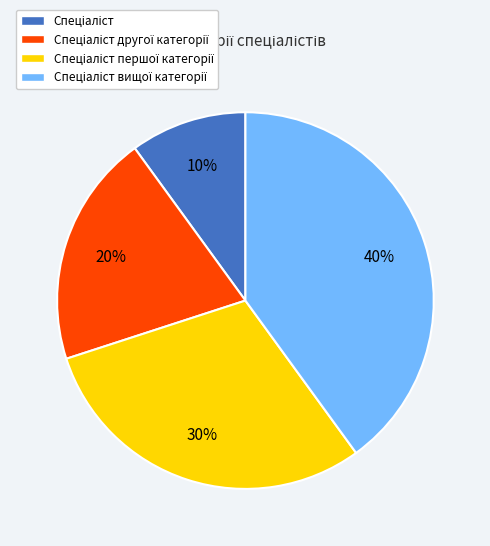

To the nearest percent, what is the difference between the largest and smallest slice percentages?

30%